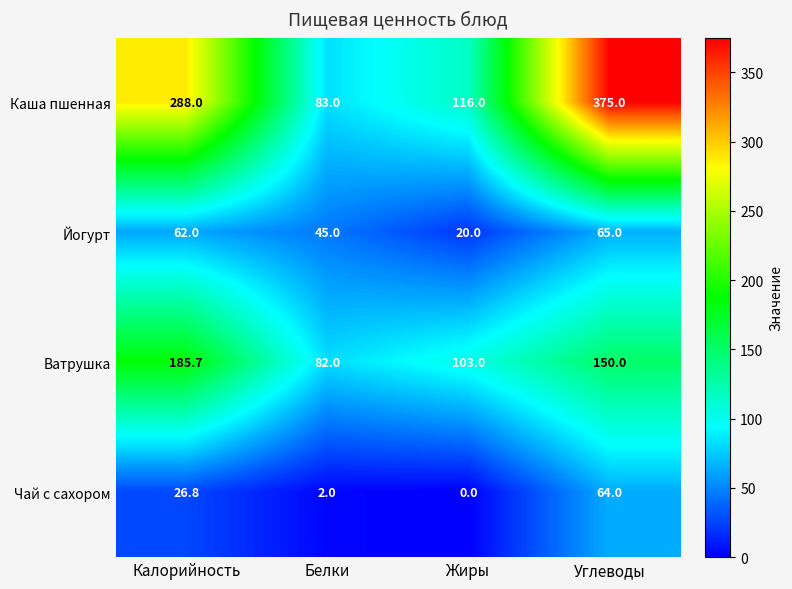

Reading right to left, transcribe all the data shown in this chart.

Каша пшенная: 375.0	116.0	83.0	288.0
Йогурт: 65.0	20.0	45.0	62.0
Ватрушка: 150.0	103.0	82.0	185.7
Чай с сахором: 64.0	0.0	2.0	26.8